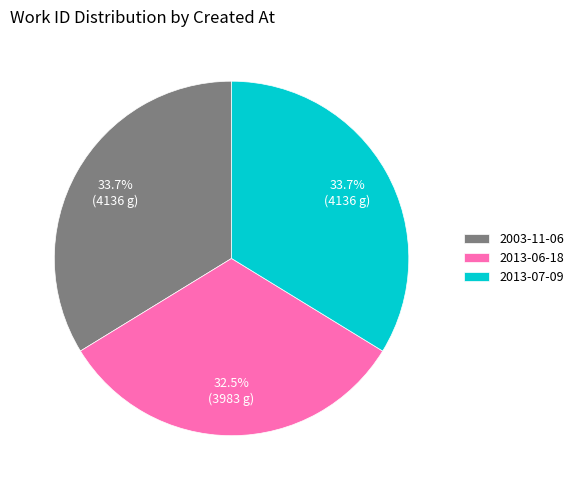

To the nearest percent, what is the combined percentage of 2013-06-18 and 2013-07-09?

66%